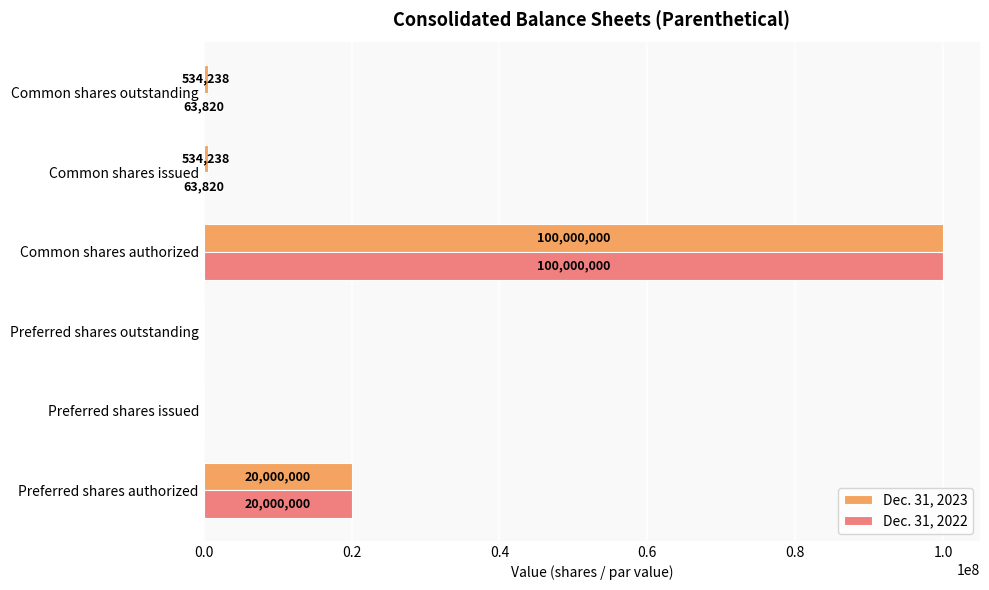

The Dec. 31, 2023 series shows 27814351 at Preferred shares authorized. True or false?

False